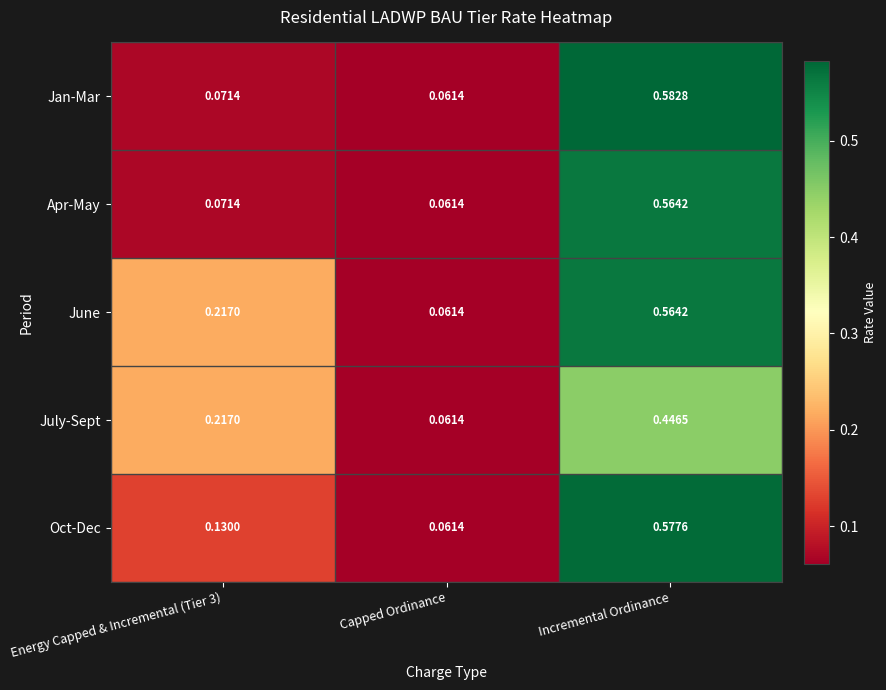

Which series has the largest range (max minus min)?

Jan-Mar